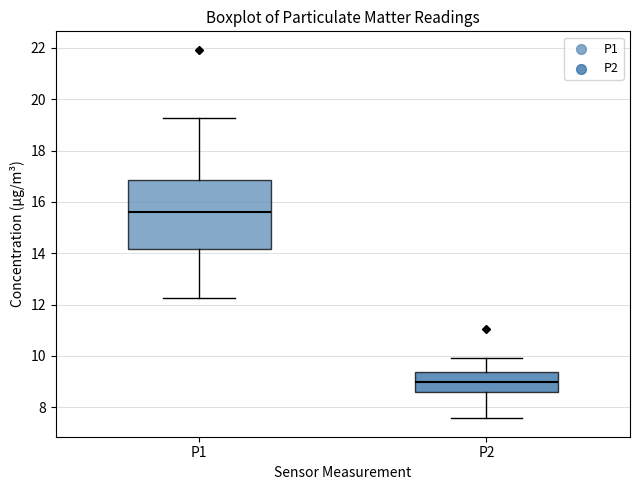

Reading left to right, read every box against the y-axis: the position of its median line, the range the box covers, and the ends of its whiskers. The values are not printed on the chart, so give them approximately, as read against the axis.

P1: median 15.6, box 14.2 to 16.8, whiskers 12.2 to 19.2
P2: median 9.0, box 8.6 to 9.4, whiskers 7.6 to 10.0